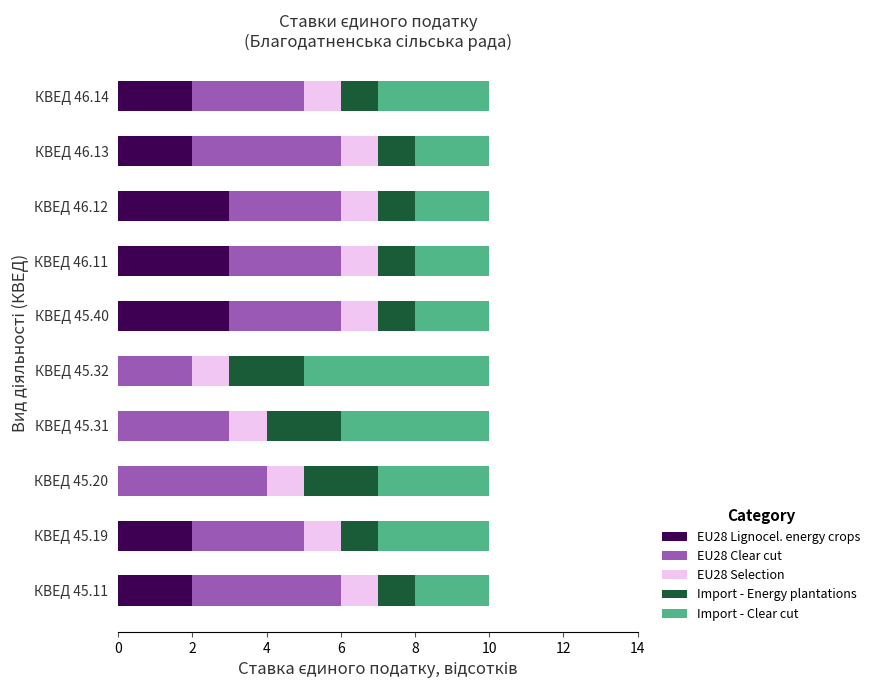

What is the sum of all EU28 Lignocel. energy crops values?

17